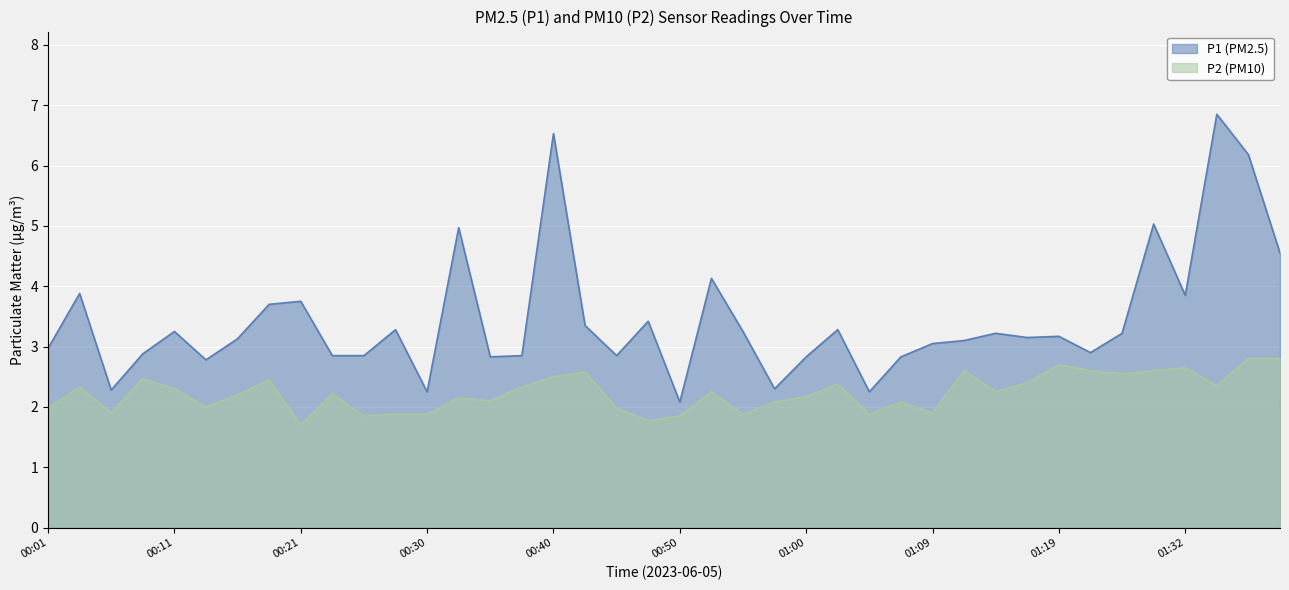

True or false: P1 and P2 cross at least once.

False